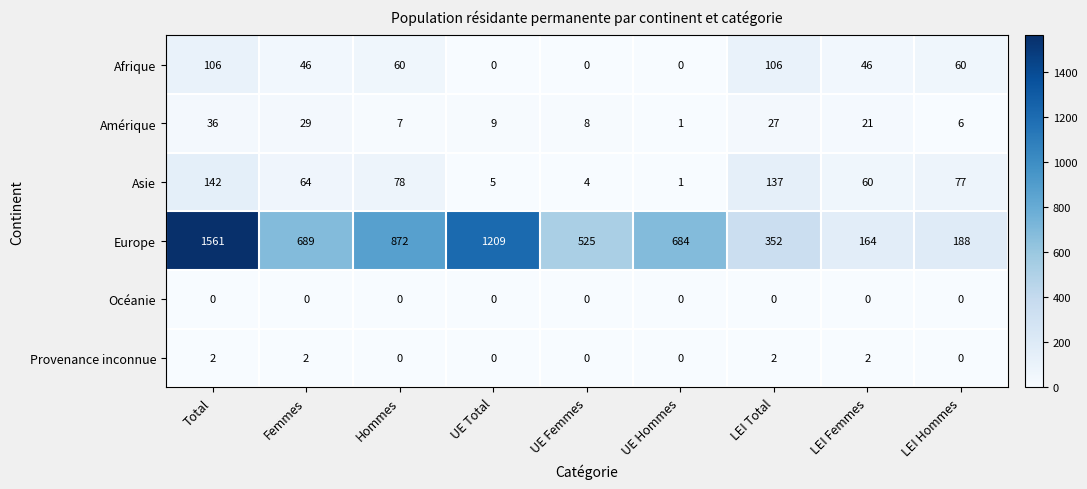

At which label is Europe closest to 862?

Hommes